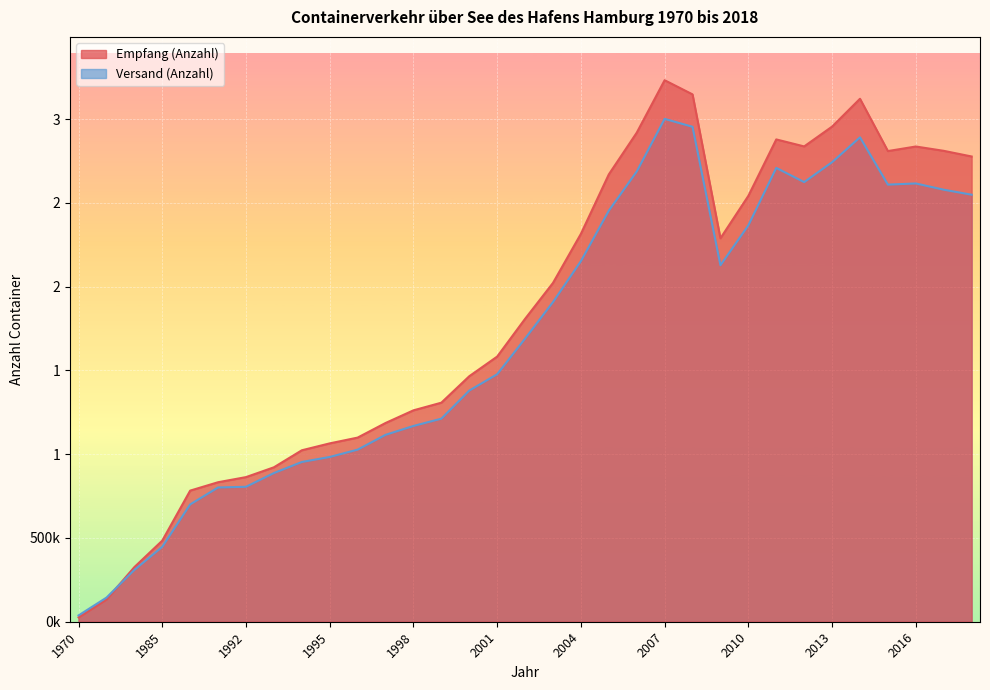

Which series changed the most between 2001 and 2016?

Empfang (Anzahl)